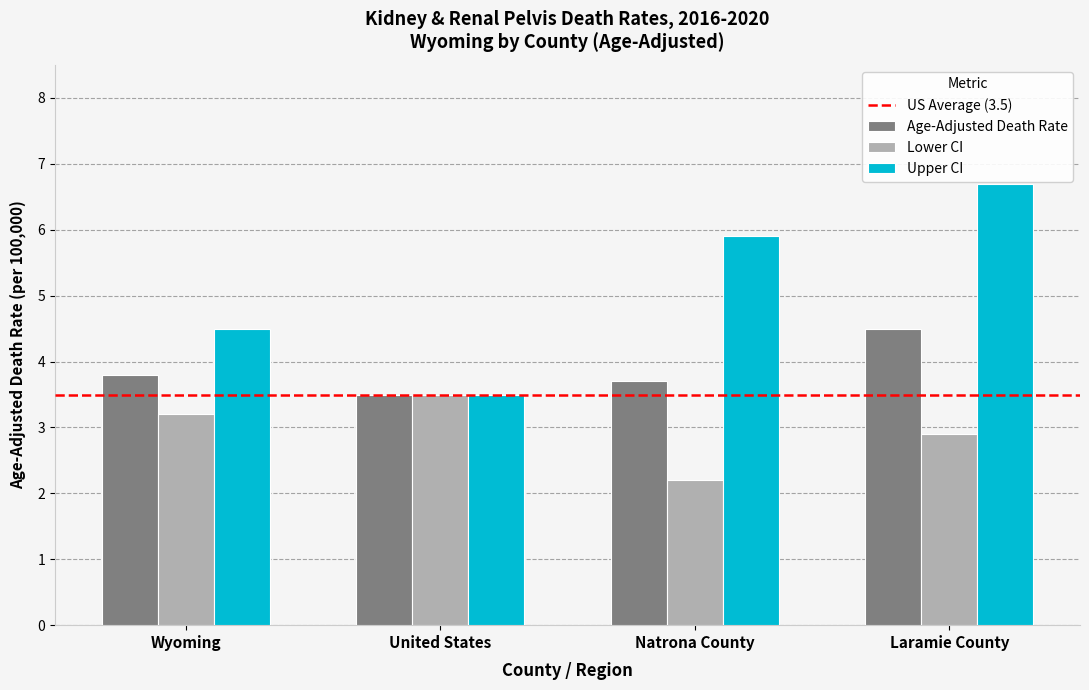

Which series has the largest range (max minus min)?

Upper CI